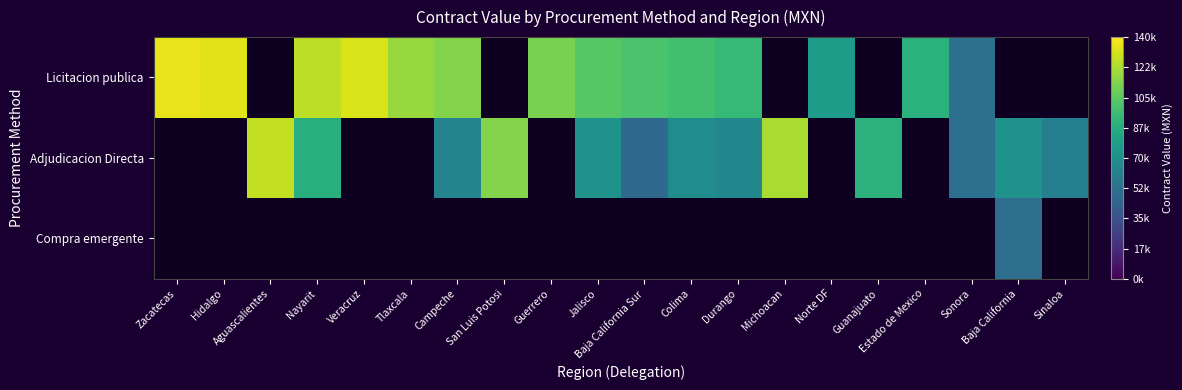

The Licitacion publica series shows 77188.6 at Norte DF. True or false?

True